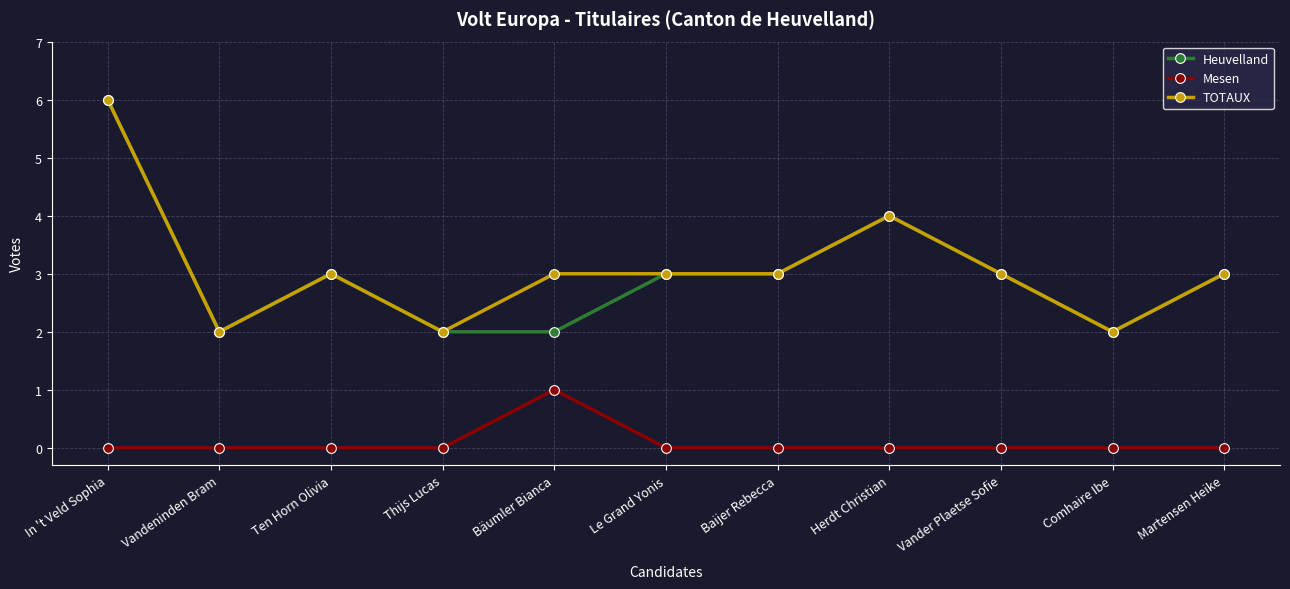

Reading right to left, extract all data points from this chart.

Heuvelland: Martensen Heike=3	Comhaire Ibe=2	Vander Plaetse Sofie=3	Herdt Christian=4	Baijer Rebecca=3	Le Grand Yonis=3	Bäumler Bianca=2	Thijs Lucas=2	Ten Horn Olivia=3	Vandeninden Bram=2	In 't Veld Sophia=6
Mesen: Martensen Heike=0	Comhaire Ibe=0	Vander Plaetse Sofie=0	Herdt Christian=0	Baijer Rebecca=0	Le Grand Yonis=0	Bäumler Bianca=1	Thijs Lucas=0	Ten Horn Olivia=0	Vandeninden Bram=0	In 't Veld Sophia=0
TOTAUX: Martensen Heike=3	Comhaire Ibe=2	Vander Plaetse Sofie=3	Herdt Christian=4	Baijer Rebecca=3	Le Grand Yonis=3	Bäumler Bianca=3	Thijs Lucas=2	Ten Horn Olivia=3	Vandeninden Bram=2	In 't Veld Sophia=6